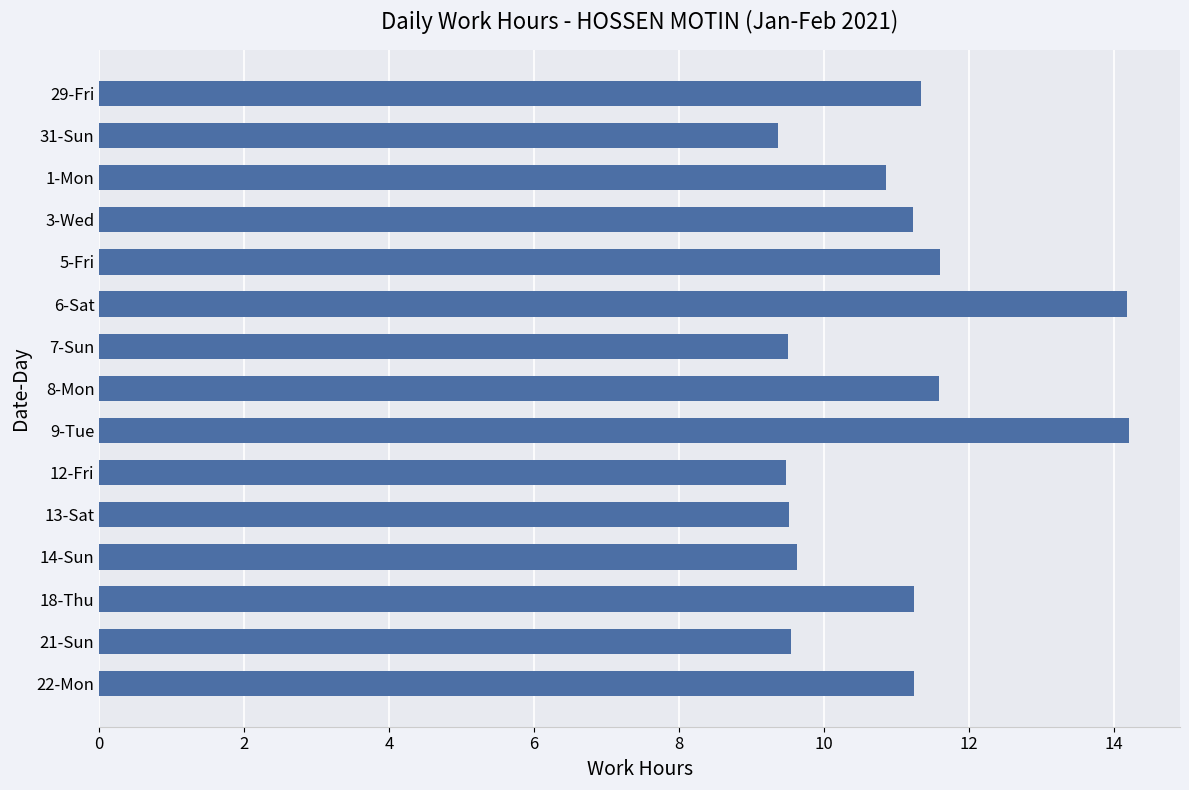

Is it true that the value at 7-Sun is 9.5?

True